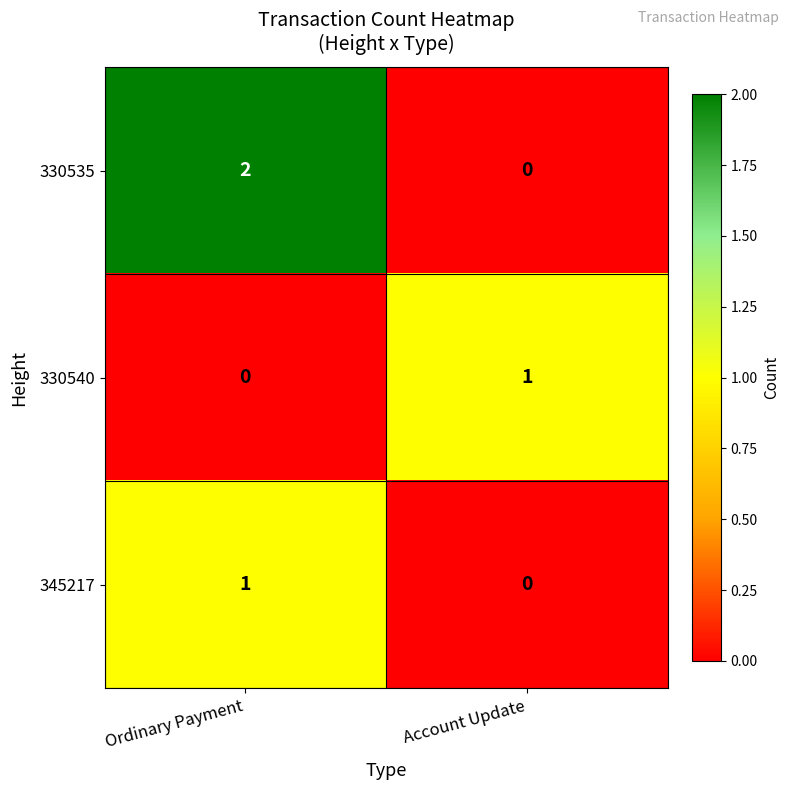

Which series has the largest total across all categories?

330535